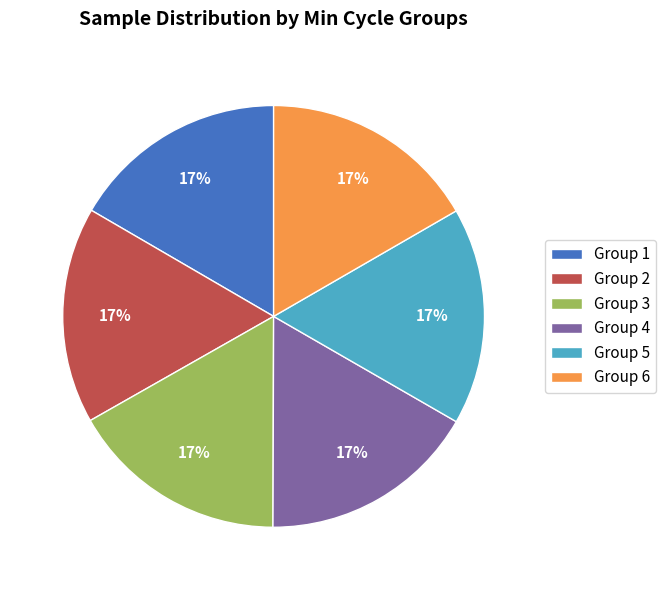

How many segments does this pie chart have?

6